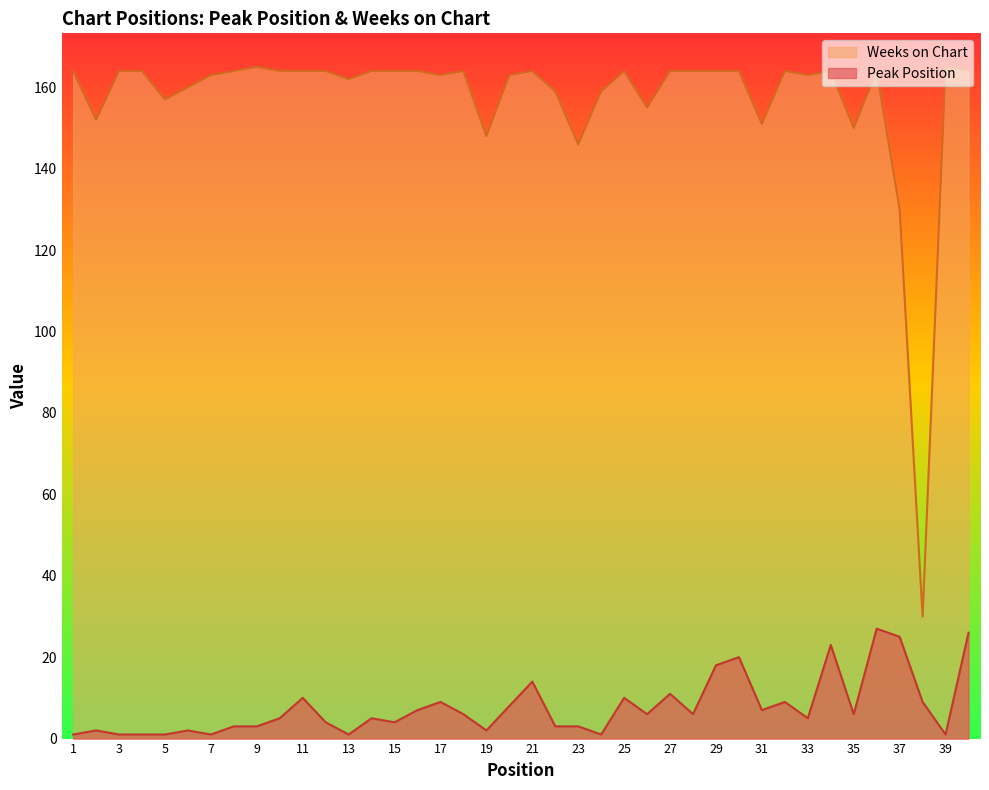

How many data points does each series have?

40